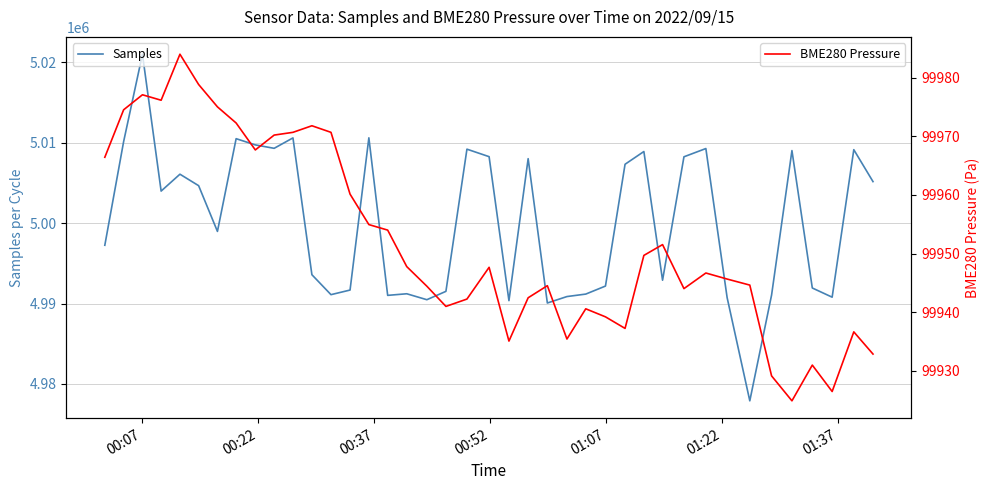

How many series are shown in this chart?

2